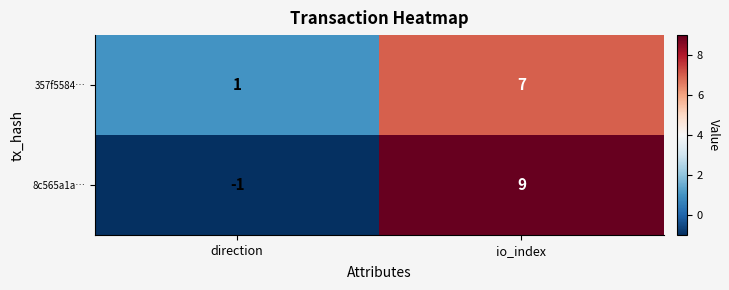

What is the total value across all series at io_index?

16